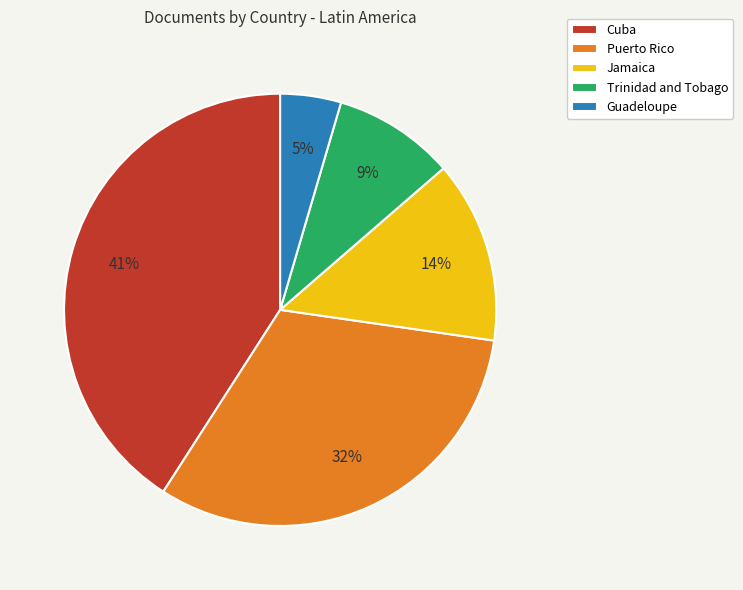

Does Trinidad and Tobago represent more than half of the total?

No